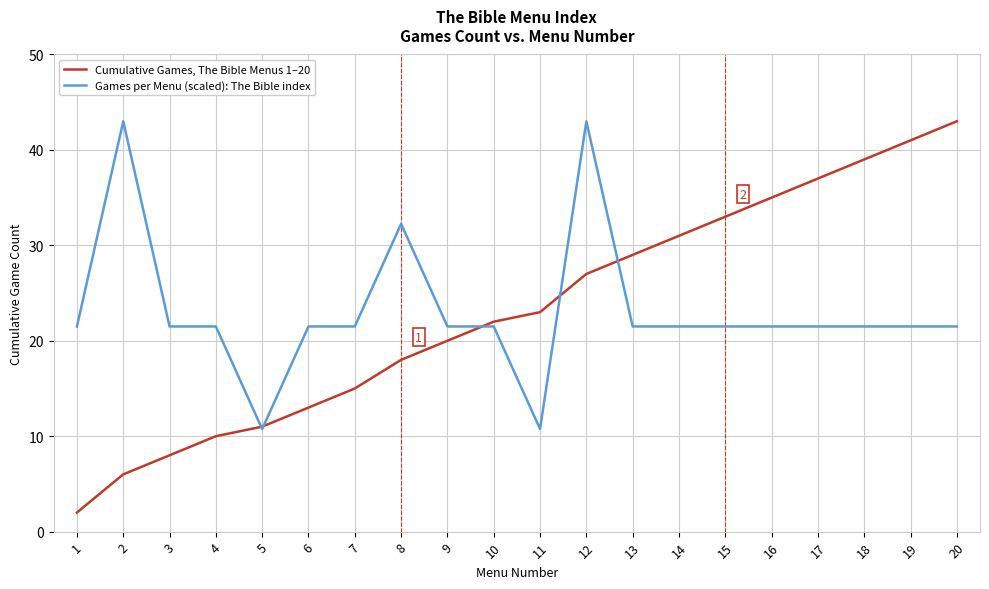

At which category is the sum across all series the highest?

12